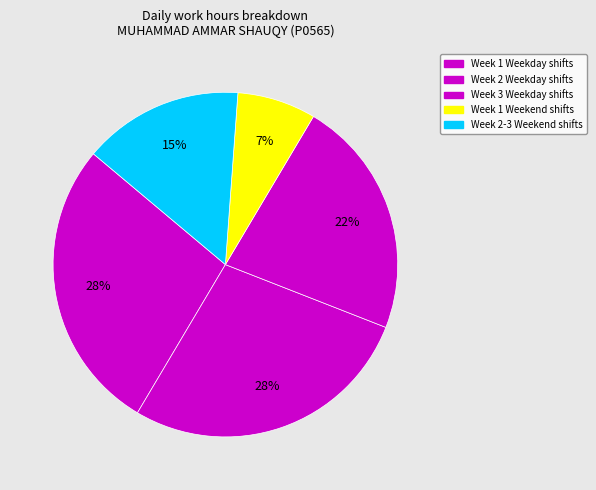

How many segments does this pie chart have?

5